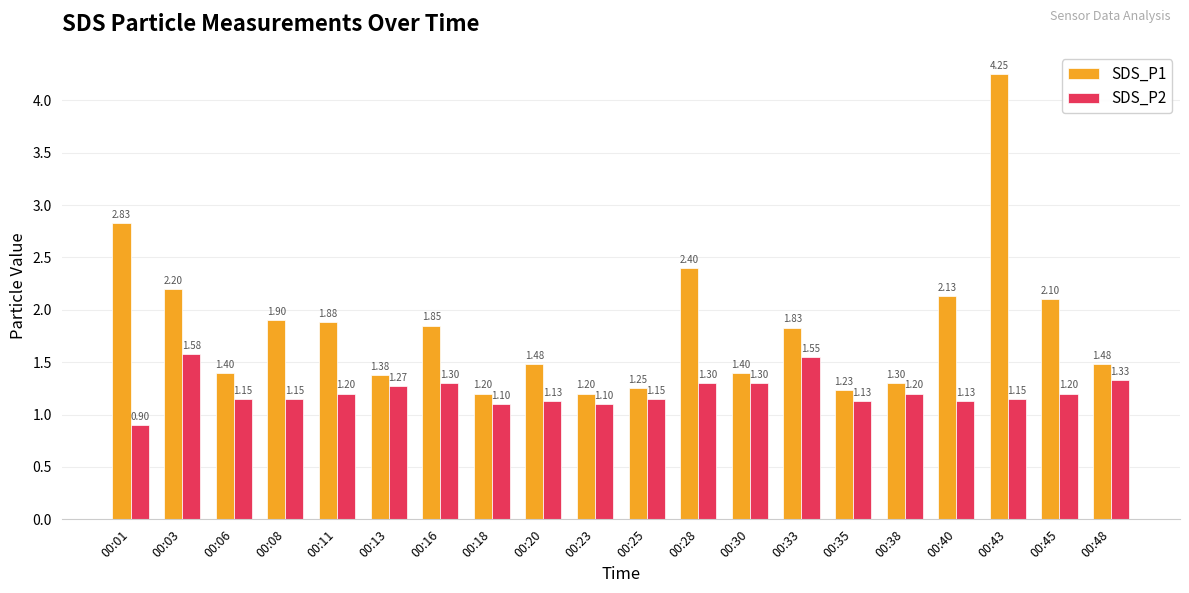

Which series changed the most between 00:16 and 00:30?

SDS_P1